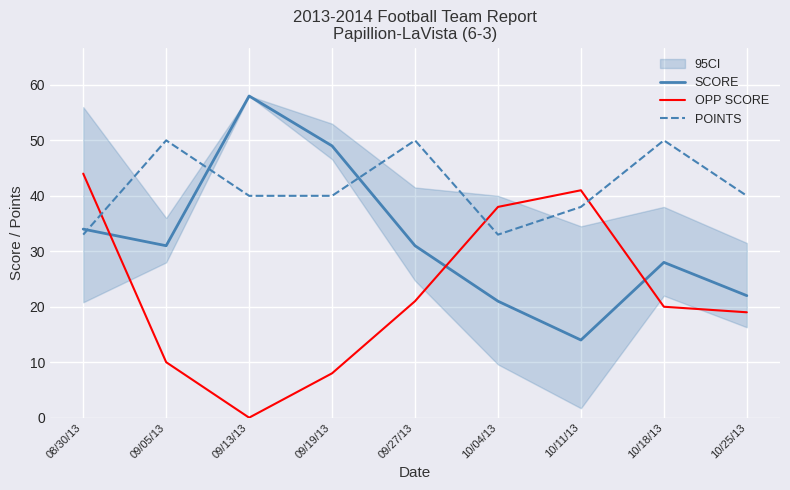

What position from the left is 09/19/13?

4